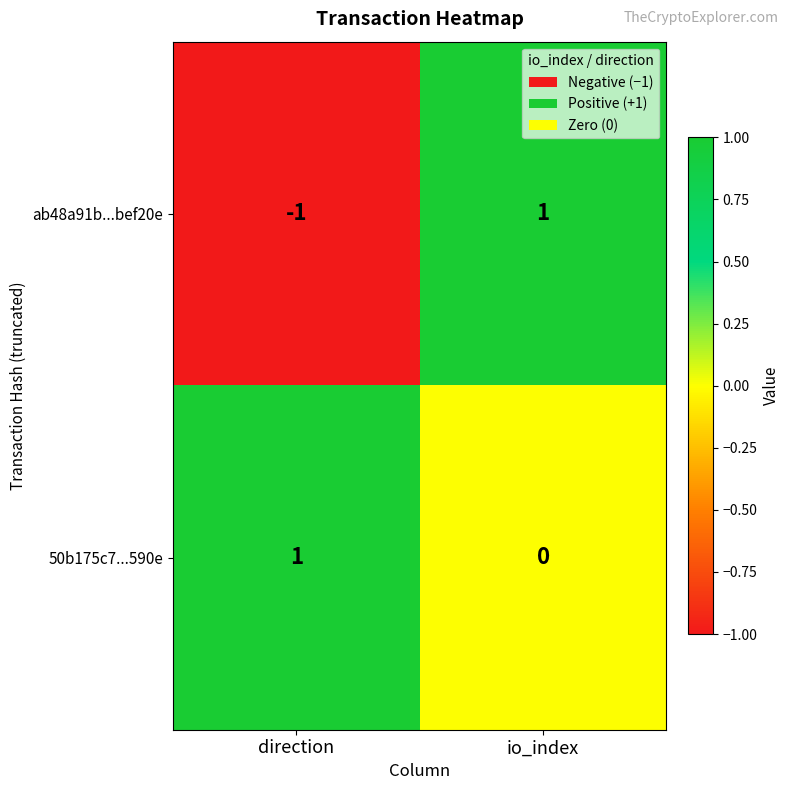

Rank the series by their average value, from highest to lowest.

50b175c7...590e, ab48a91b...bef20e